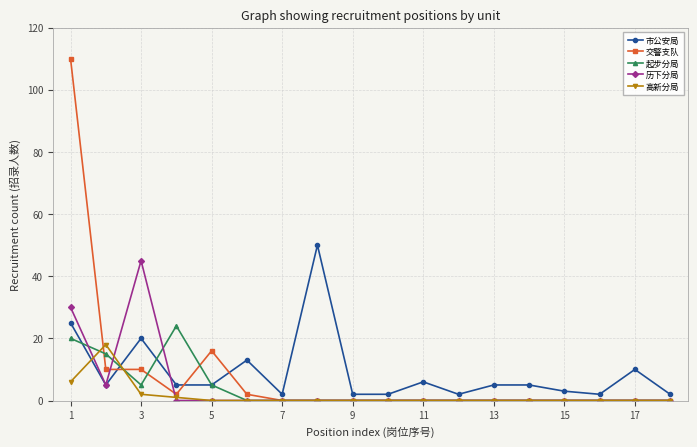

What is the greatest value displayed?

110